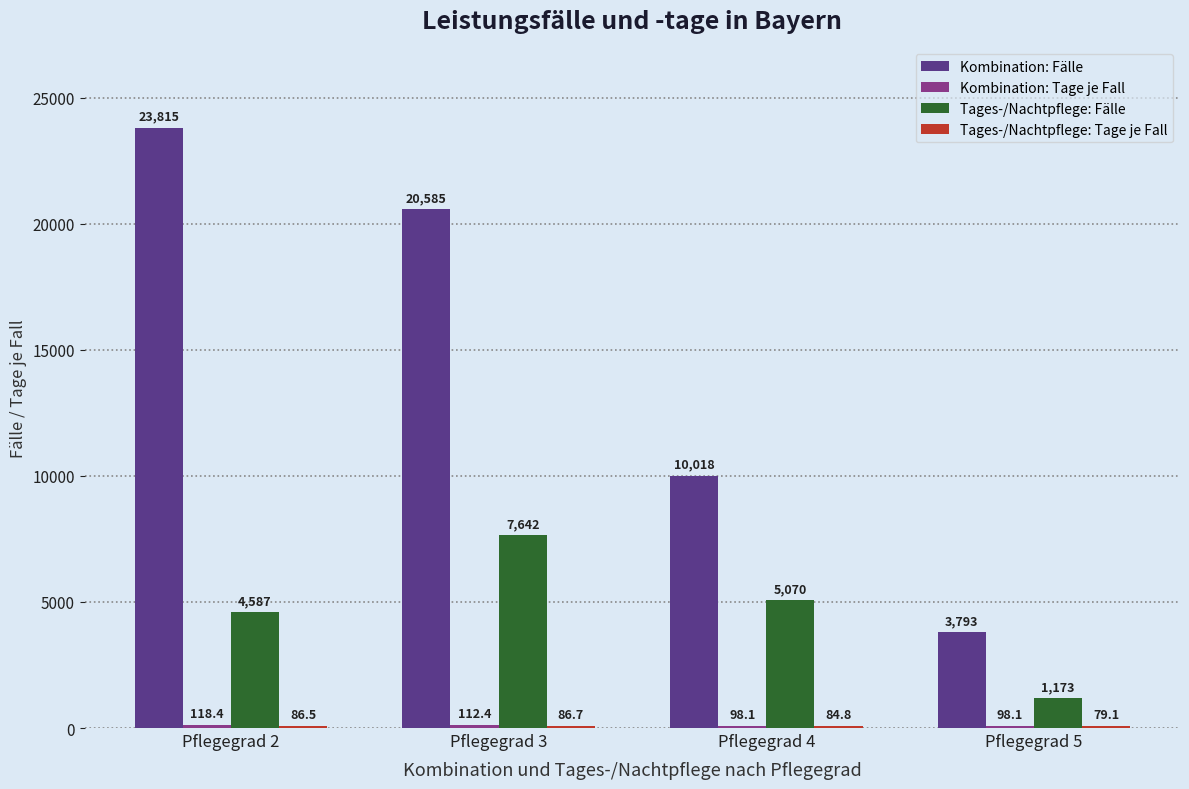

The Tages-/Nachtpflege: Fälle series shows 7642.0 at Pflegegrad 3. True or false?

True